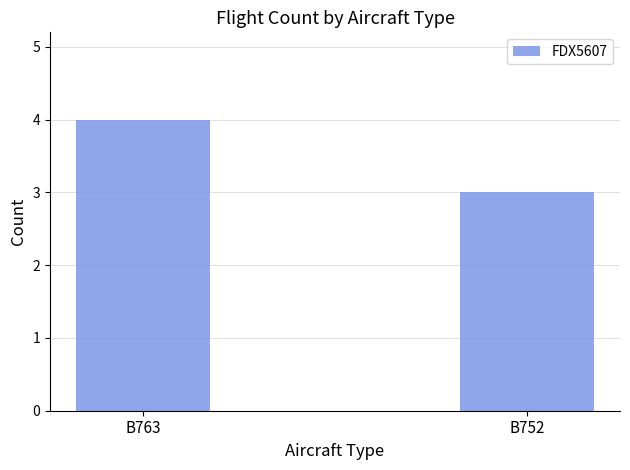

List the labels in order of value, smallest first.

B752, B763